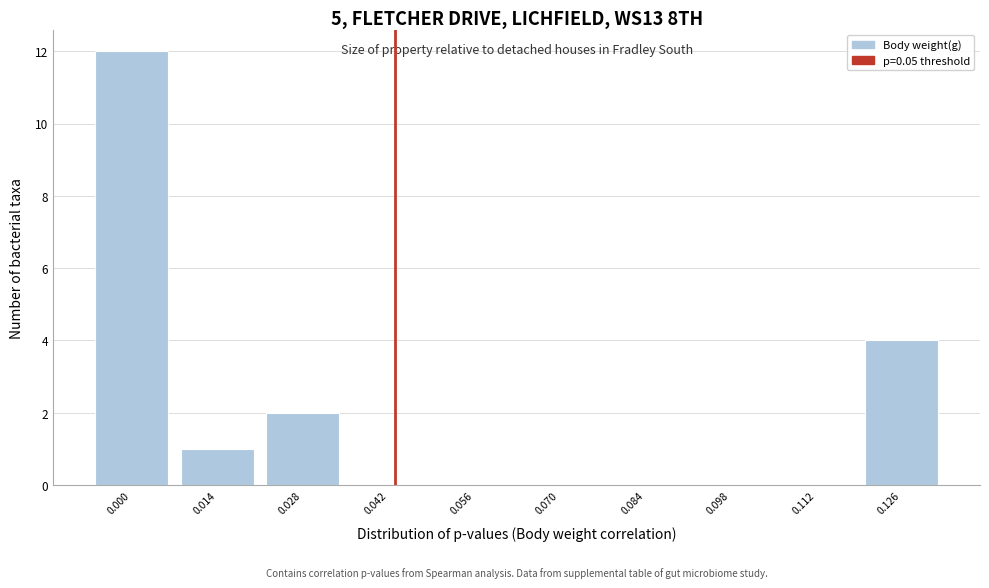

Reading left to right, what are all the values shown in this chart?

0.000=12	0.014=1	0.028=2	0.042=0	0.056=0	0.070=0	0.084=0	0.098=0	0.112=0	0.126=4